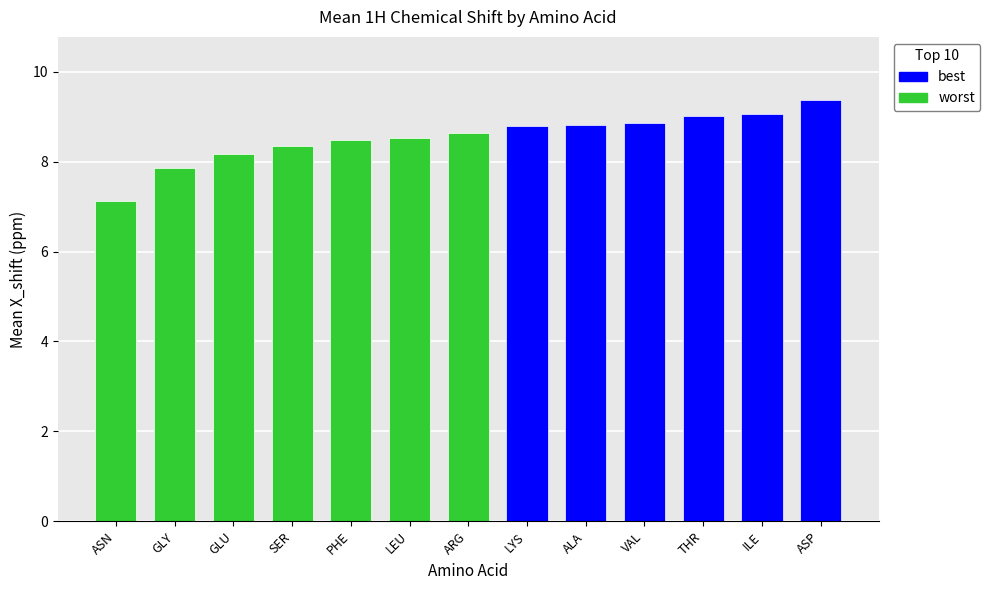

How many bars are there in total?

13